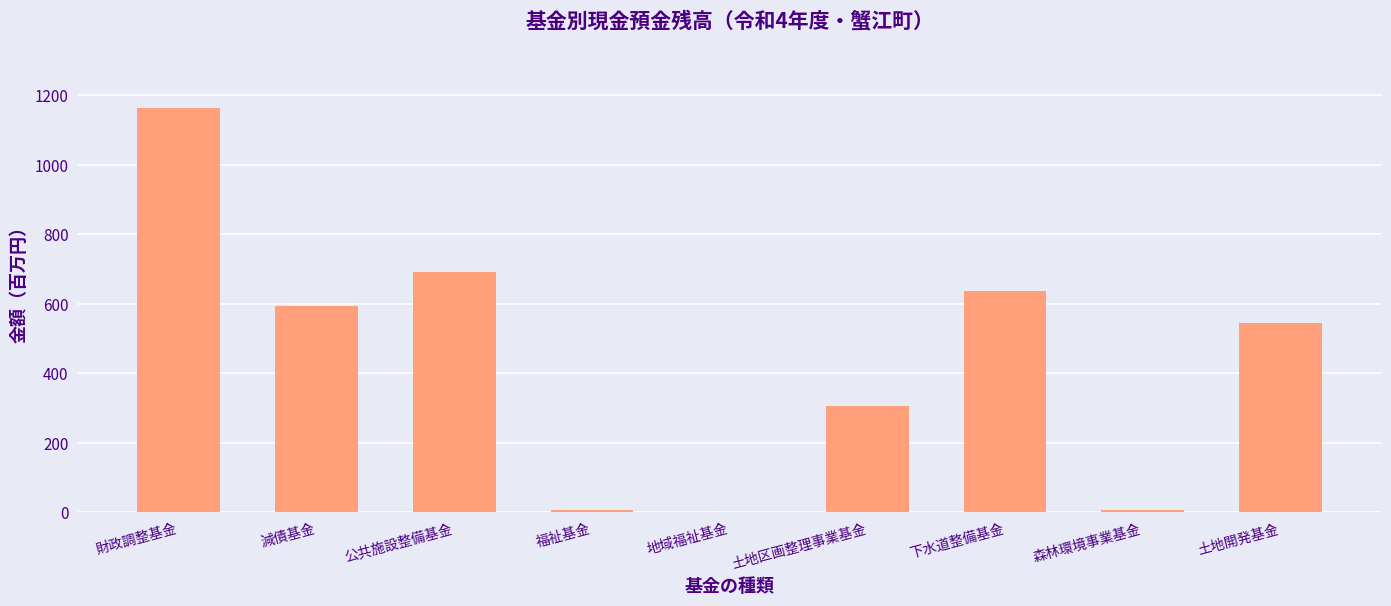

At which label does the data first exceed 546?

財政調整基金